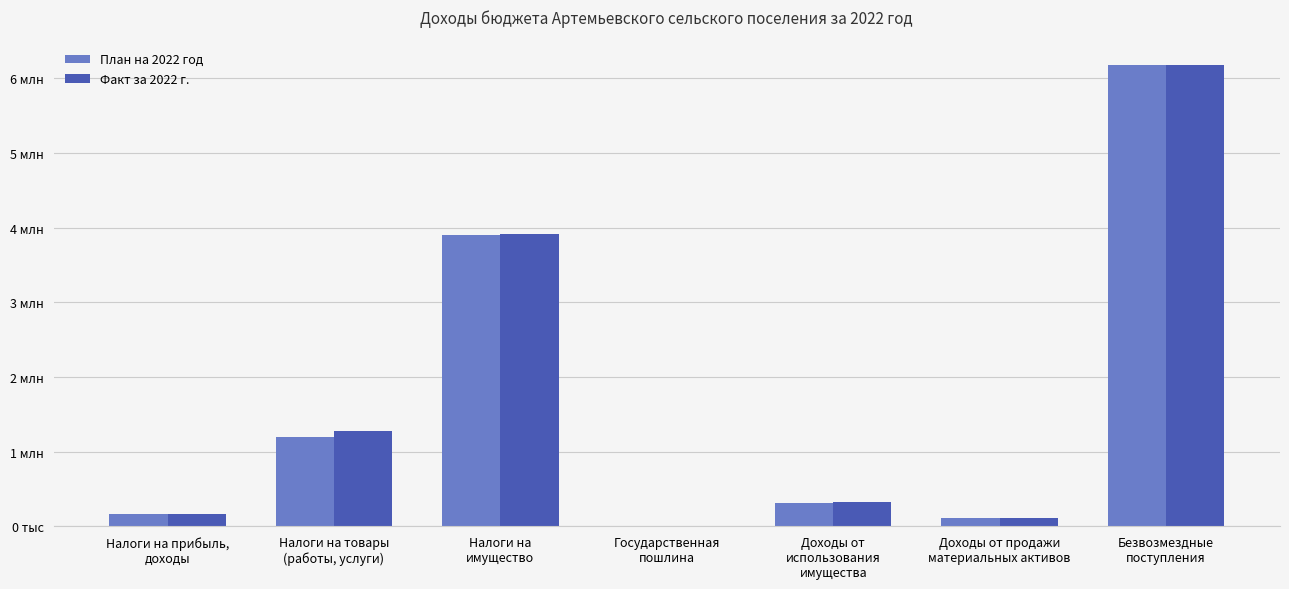

What are all the series names shown in the legend?

План на 2022 год, Факт за 2022 г.